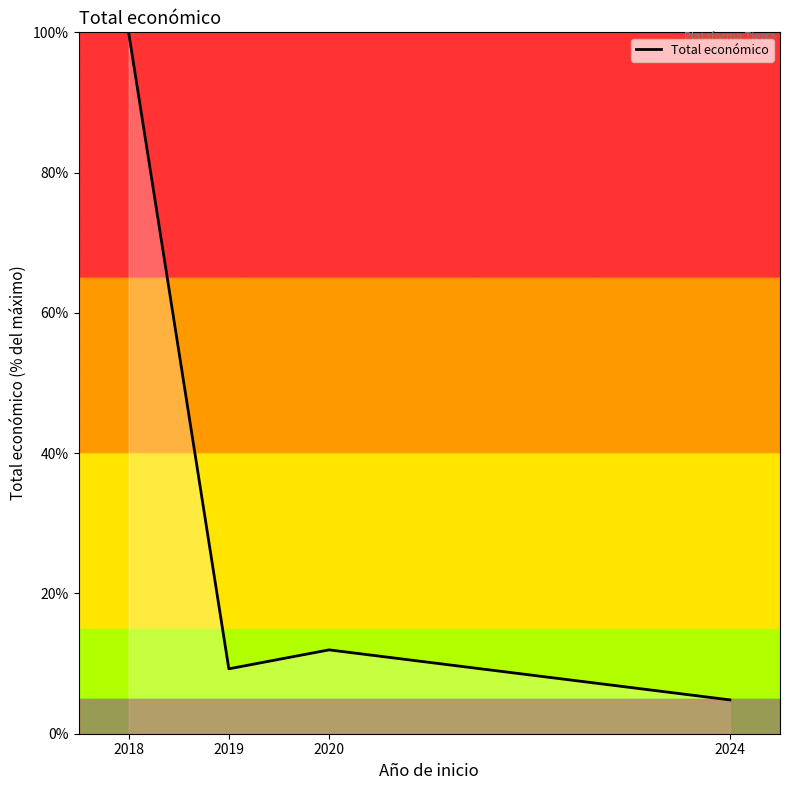

What is the sum of all values?

126.0